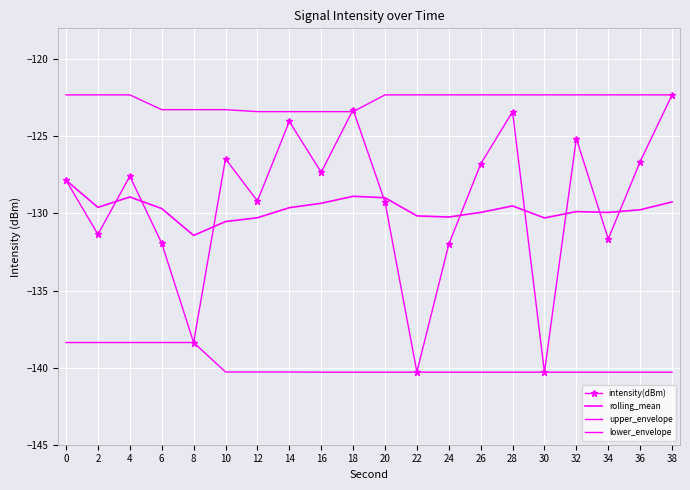

What is the value of the intensity(dBm) point at the 20th from the left?

-122.3